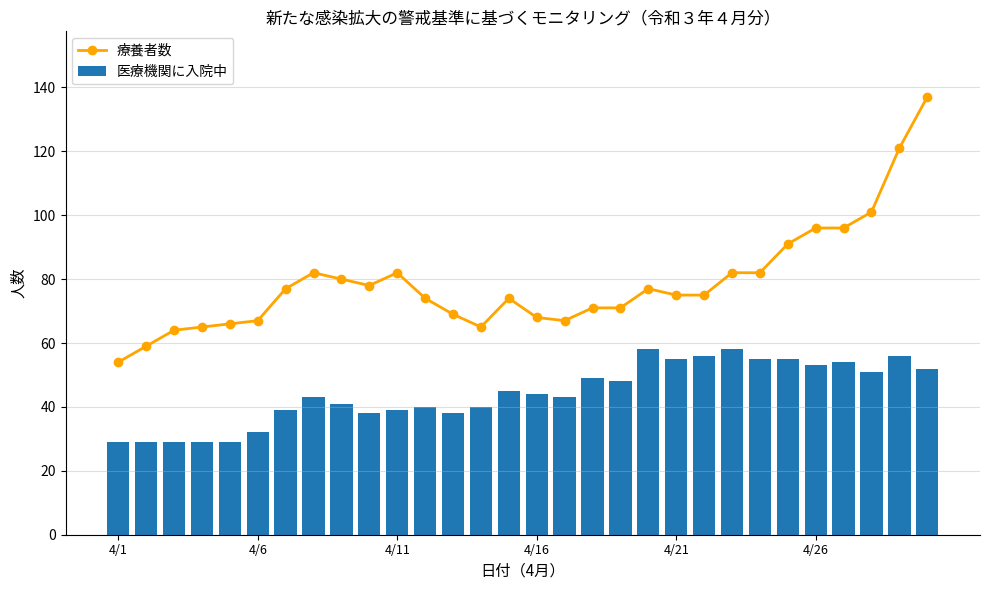

At how many categories does at least one series exceed 101?

2